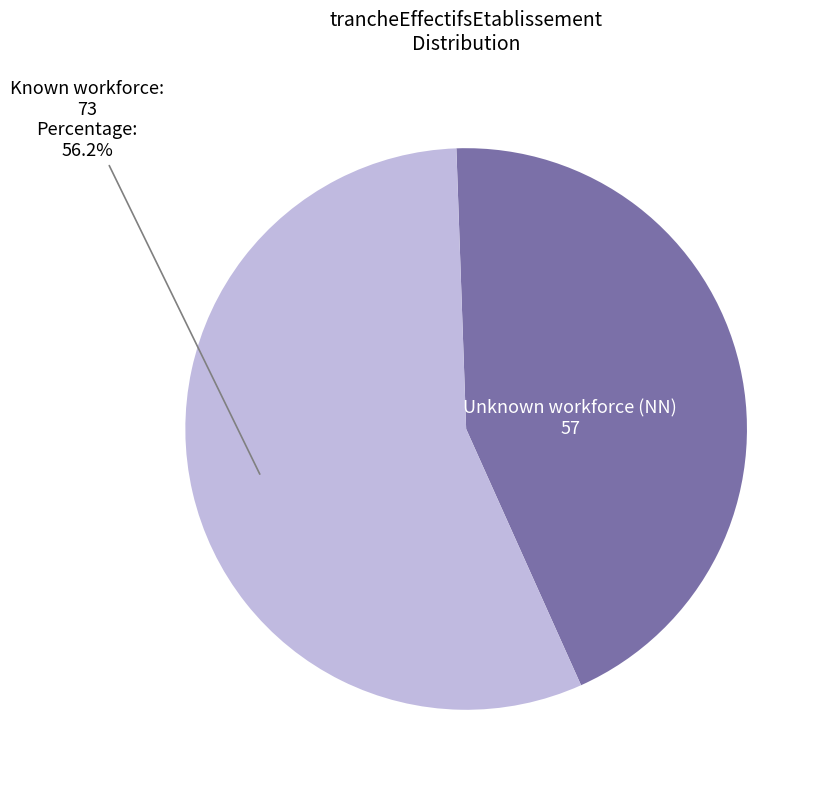

Does any single category account for the majority?

Yes